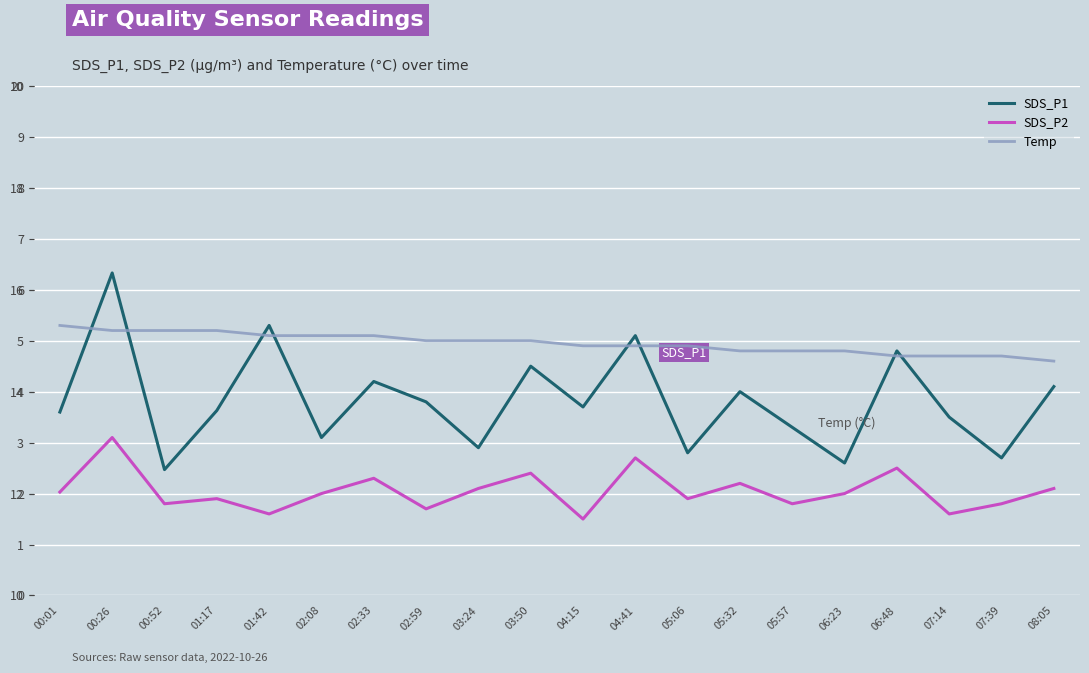

What is the approximate value of SDS_P1 at 00:52?

2.5